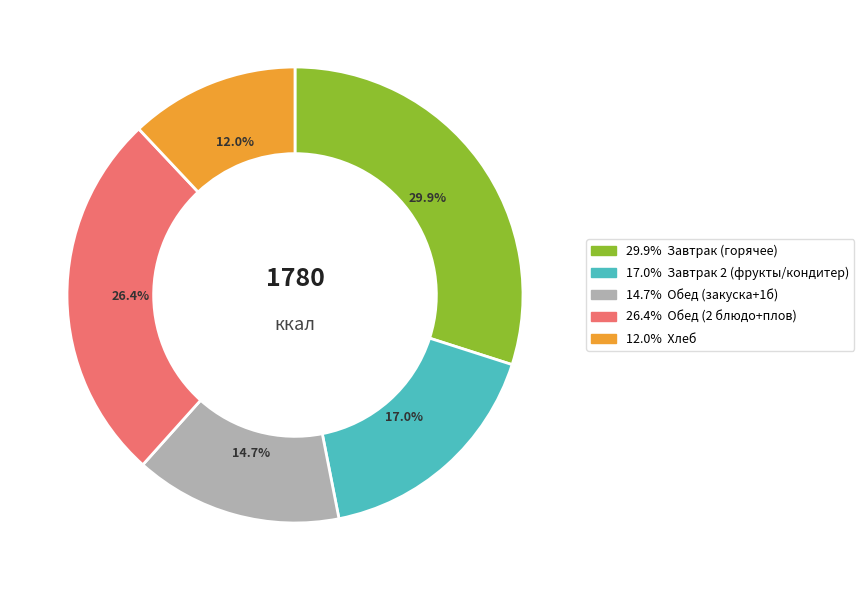

Is there any slice that represents more than half of the pie?

No